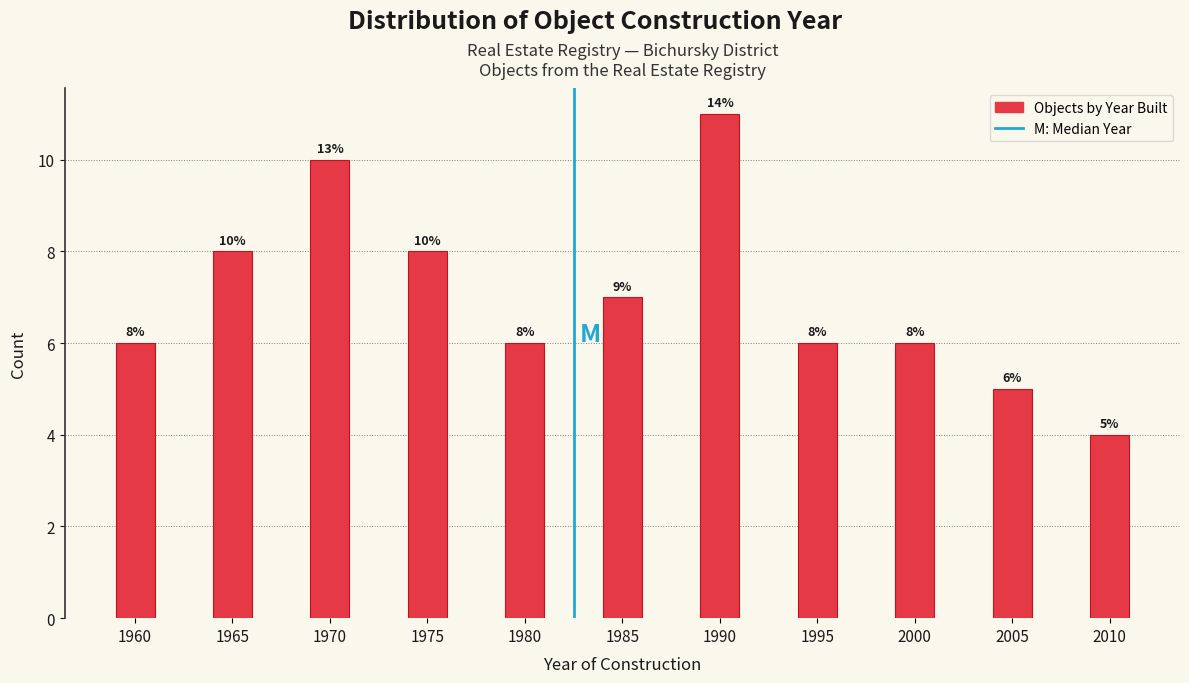

Reading left to right, list all the values displayed in this chart.

1960=6	1965=8	1970=10	1975=8	1980=6	1985=7	1990=11	1995=6	2000=6	2005=5	2010=4